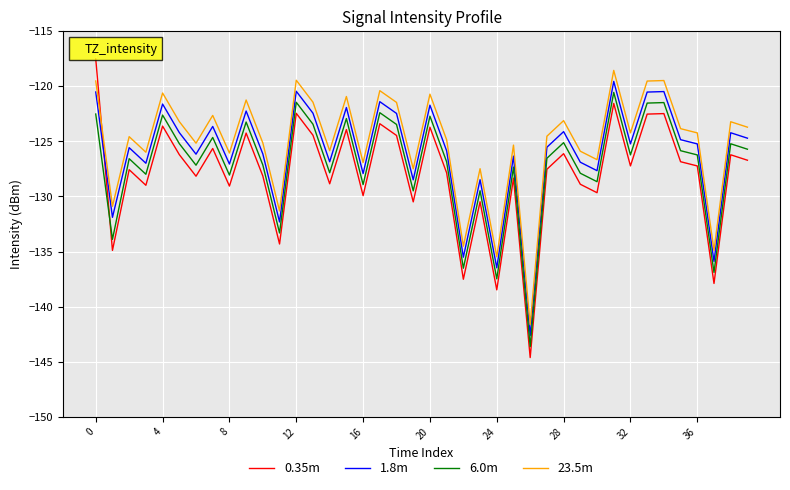

True or false: 23.5m and 6.0m intersect in this chart.

False